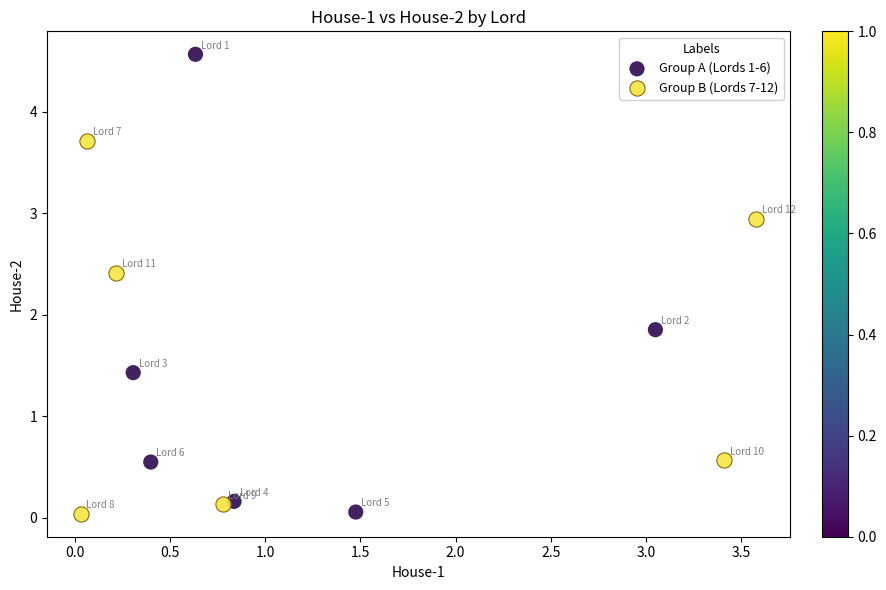

Which series contains the highest Y value?

Group A (Lords 1-6)